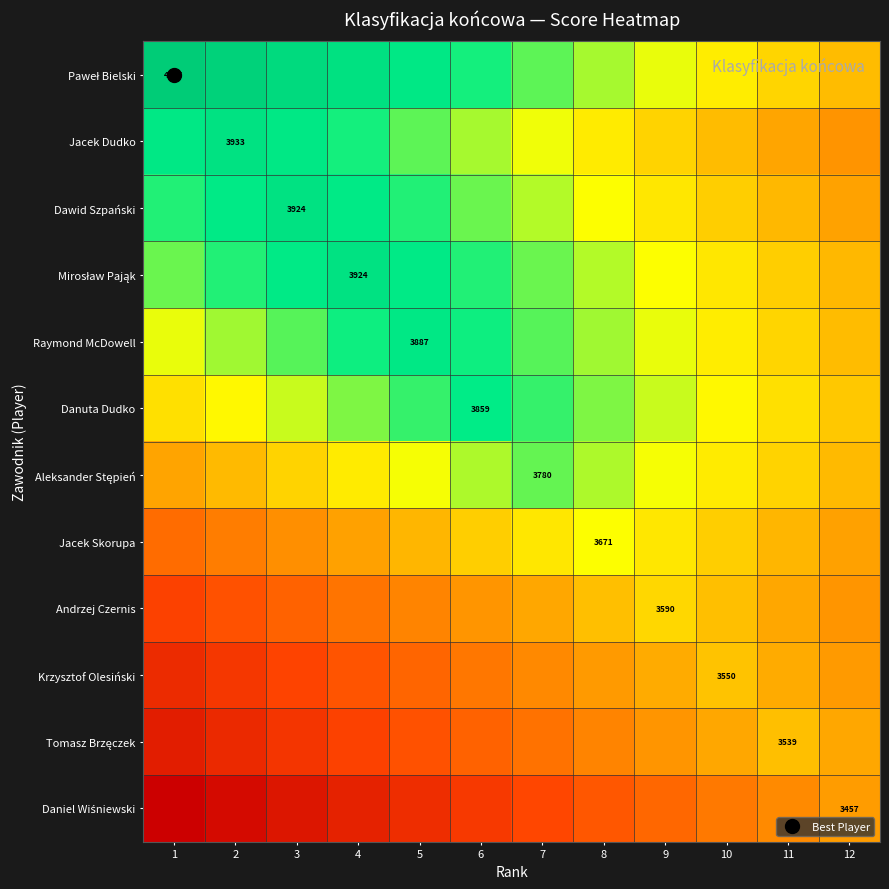

At which label does Jacek Skorupa first exceed 3521?

6